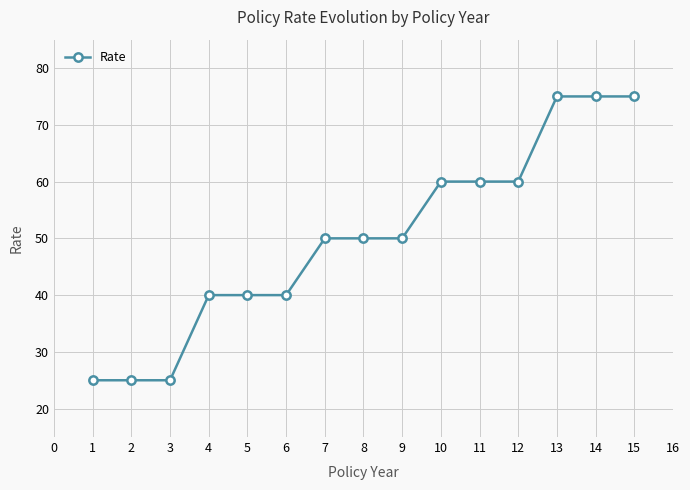

Which has a higher value, 12 or 13?

13